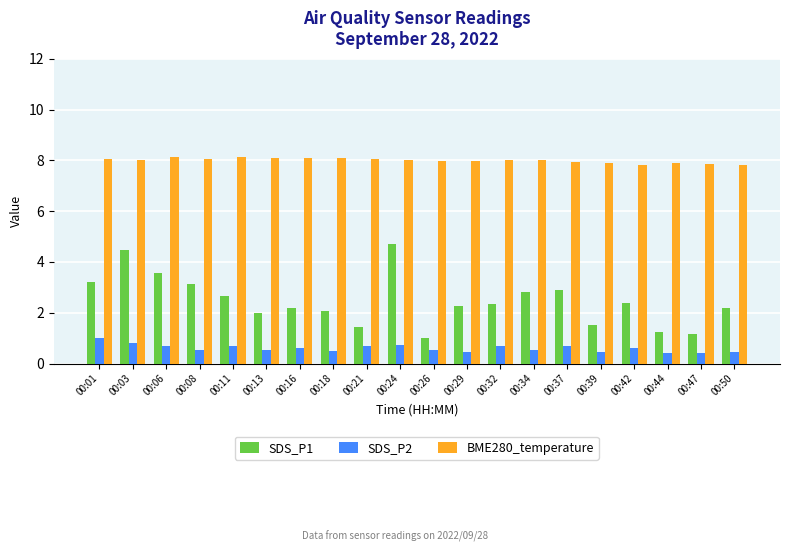

How many groups of bars are there?

20